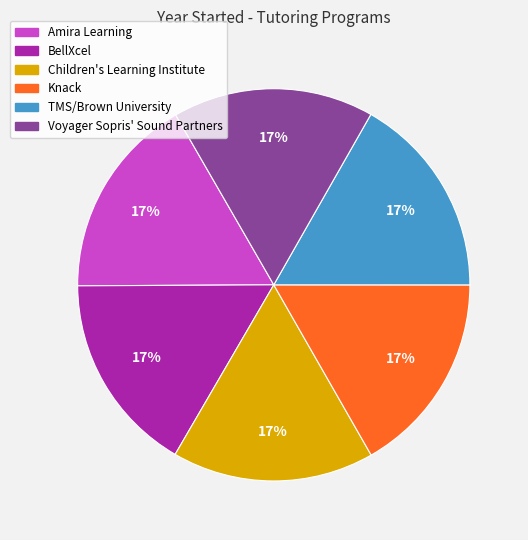

True or false: Voyager Sopris' Sound Partners accounts for 27% of the total.

False